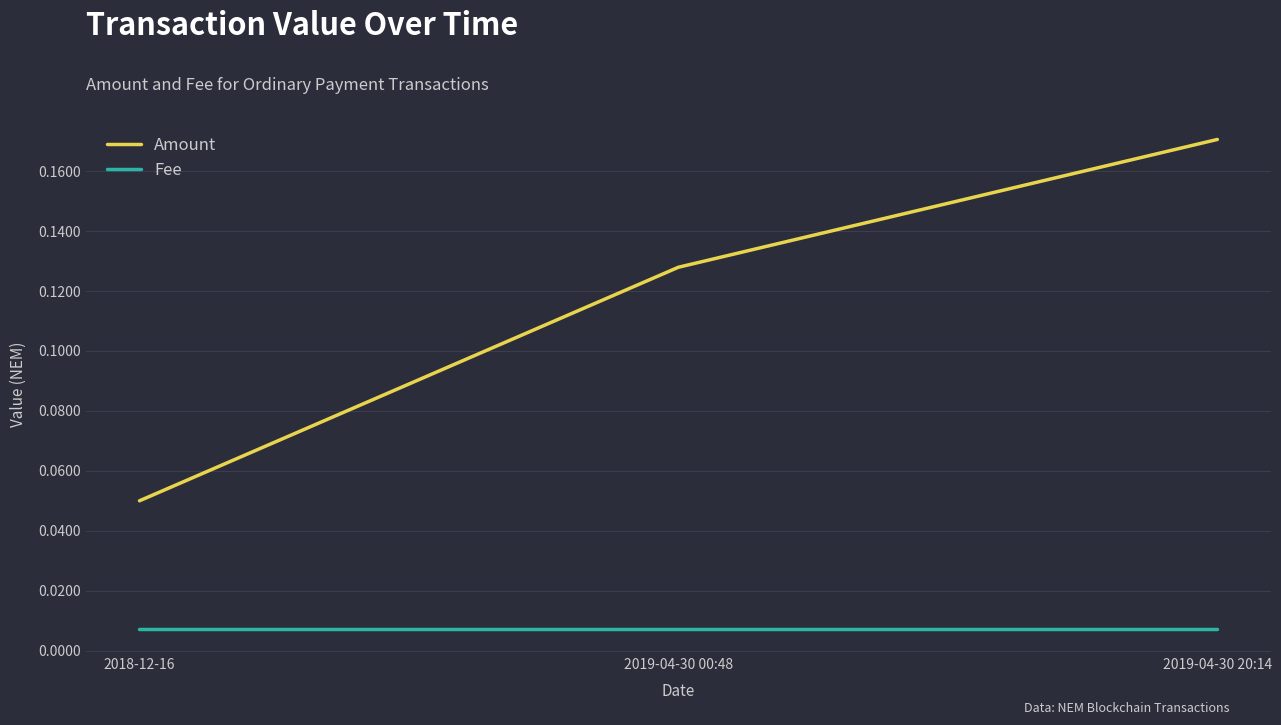

Count the Amount values in the range 0 to 1.

3